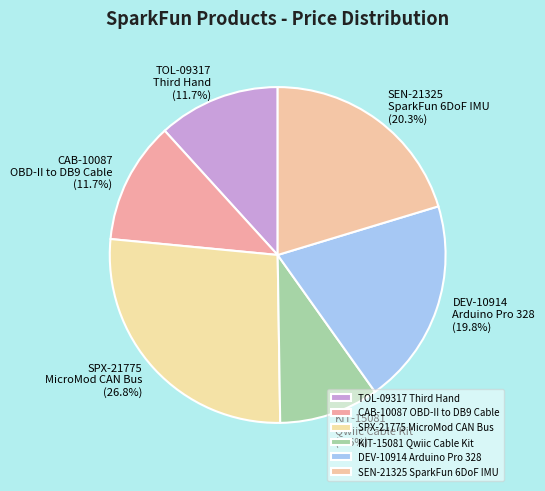

How many segments does this pie chart have?

6